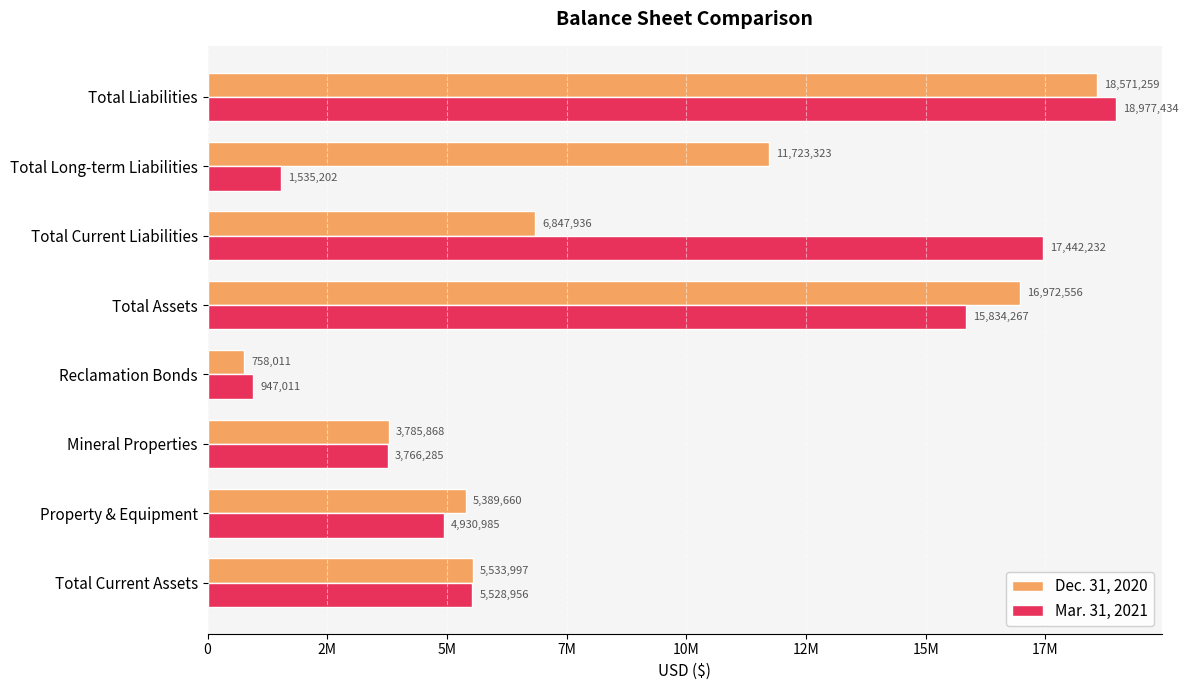

Which series has the largest total across all categories?

Dec. 31, 2020